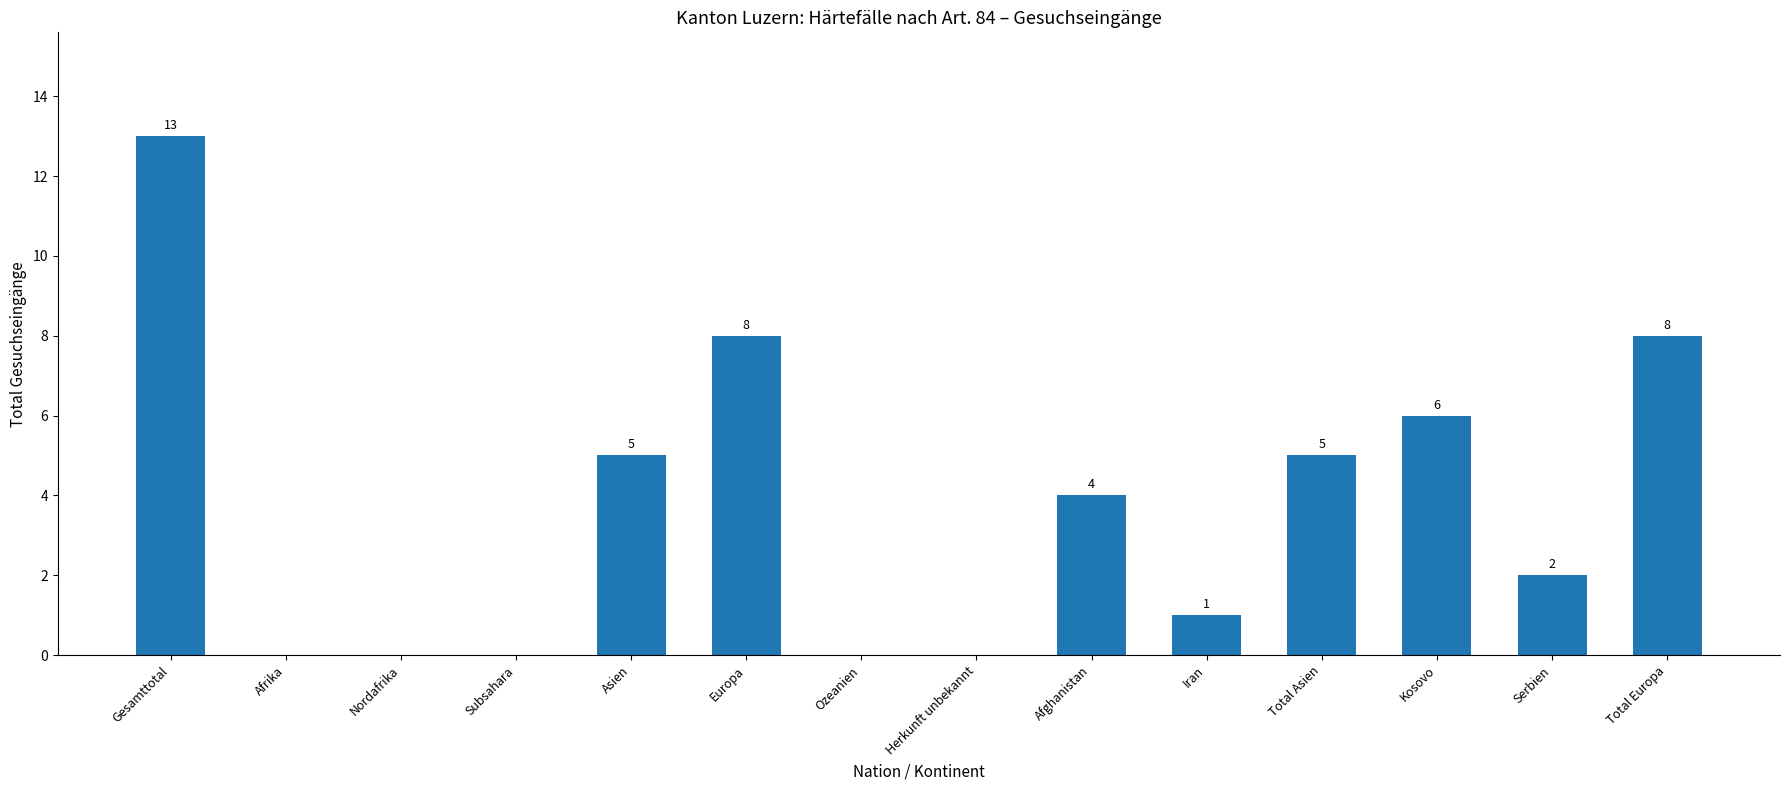

Reading left to right, what are all the values shown in this chart?

Gesamttotal=13	Afrika=0	Nordafrika=0	Subsahara=0	Asien=5	Europa=8	Ozeanien=0	Herkunft unbekannt=0	Afghanistan=4	Iran=1	Total Asien=5	Kosovo=6	Serbien=2	Total Europa=8